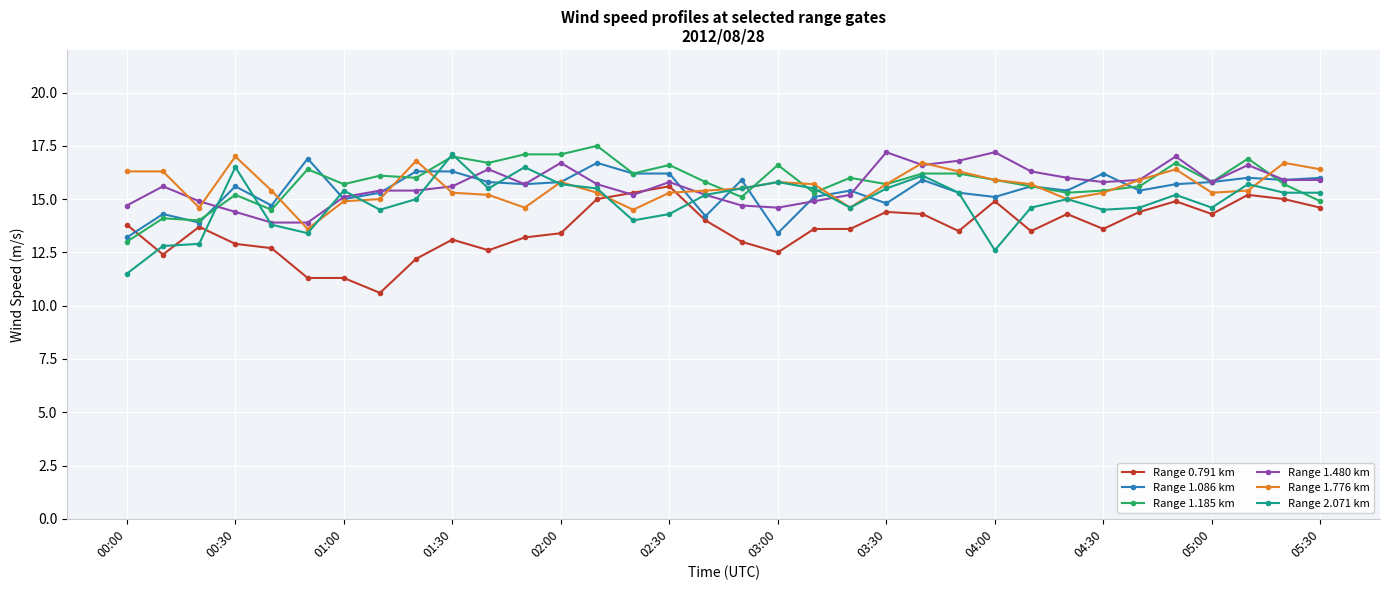

What is the maximum value shown in the chart?

17.5